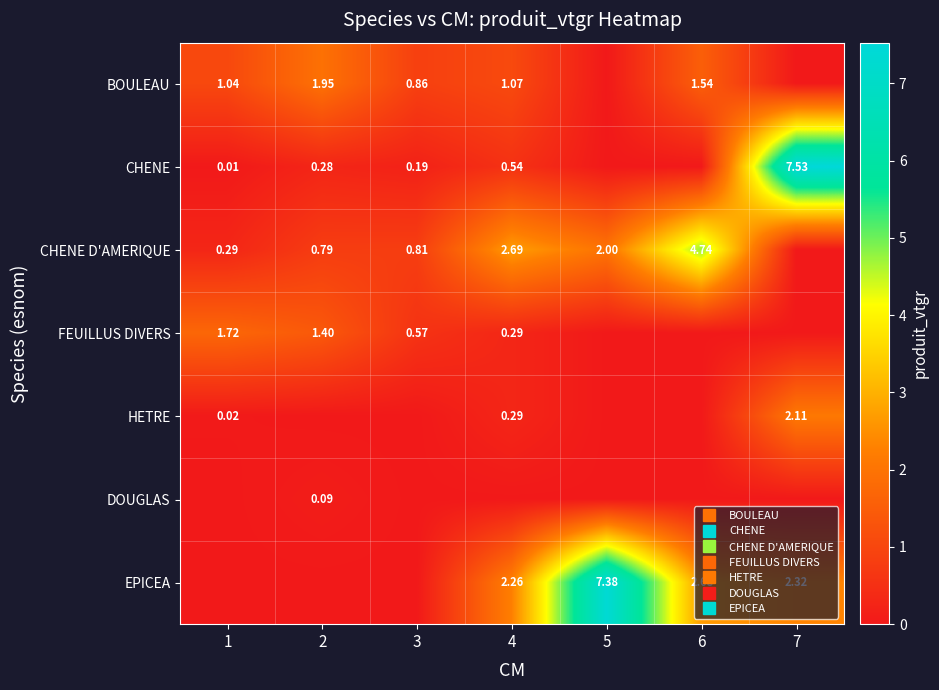

At which category is the sum across all series the highest?

7